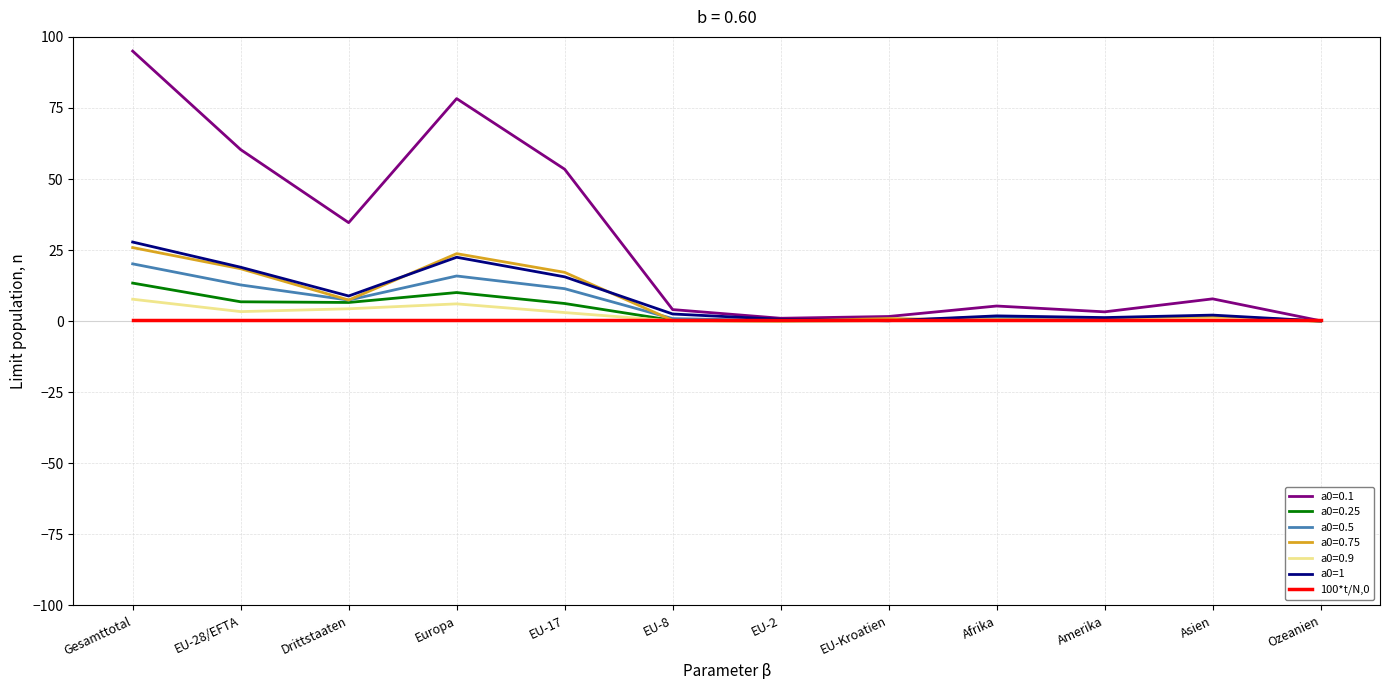

Which label corresponds to the largest value in the chart?

Gesamttotal